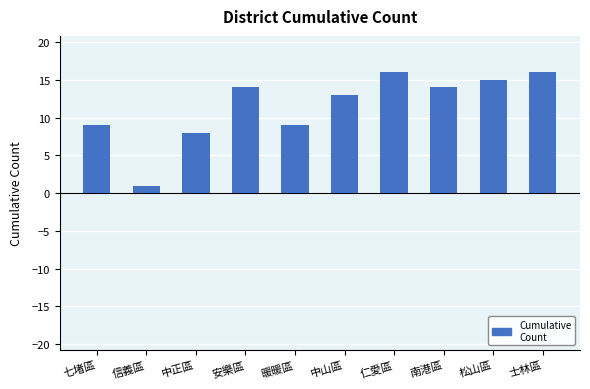

What is the maximum value shown in the chart?

16